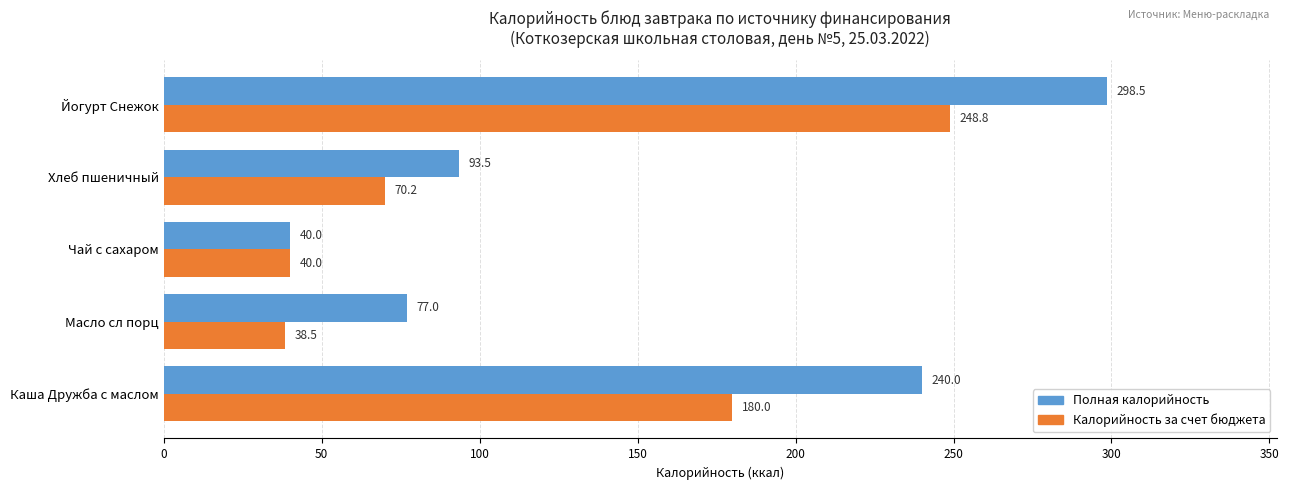

True or false: Полная калорийность has a value of 458.0 at Йогурт Снежок.

False